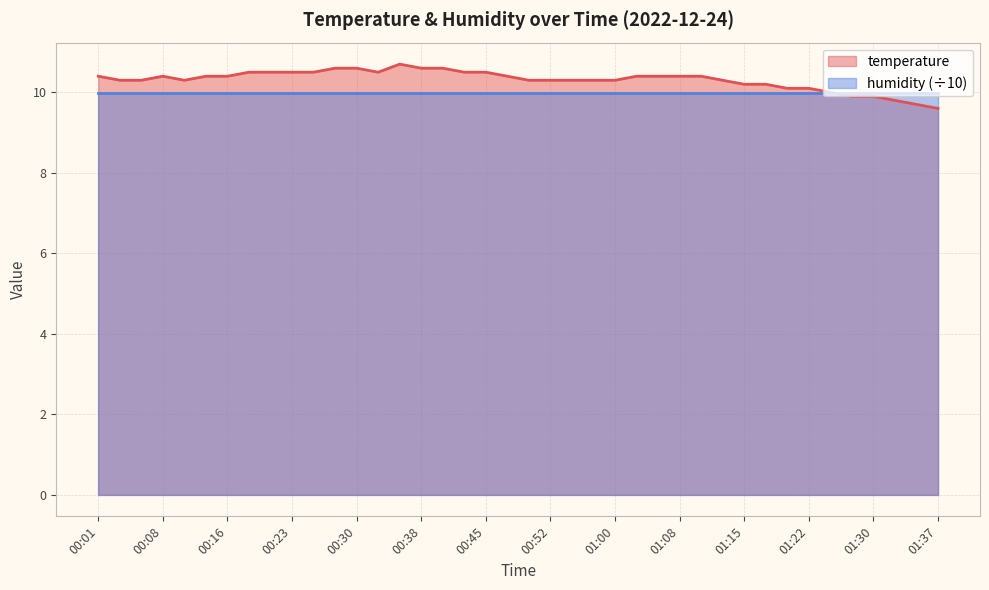

Between 01:32 and 00:33, which is larger?

00:33